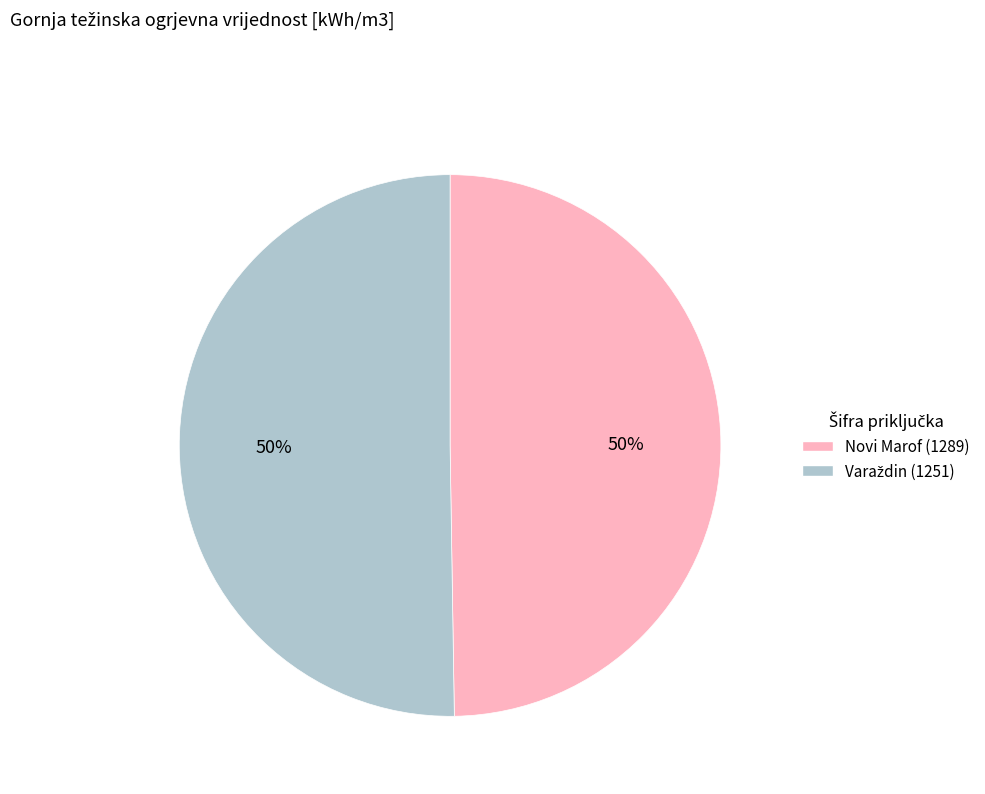

To the nearest percent, what is the average slice percentage?

50%